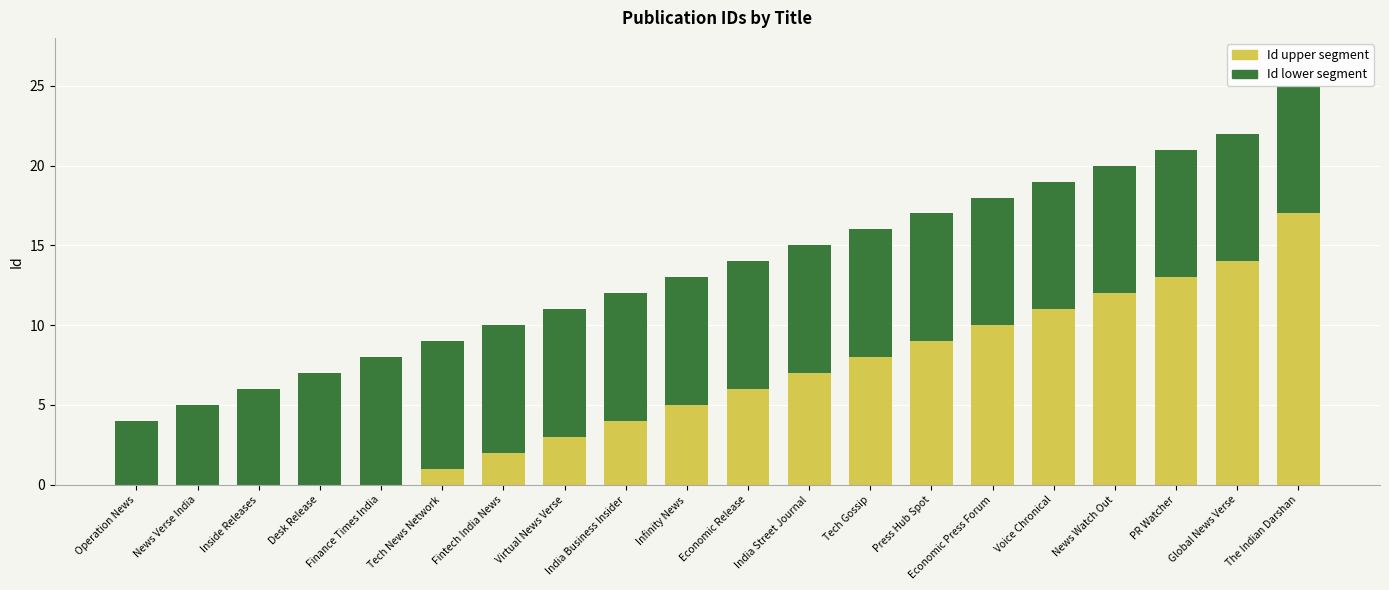

How many distinct data groups are displayed?

2